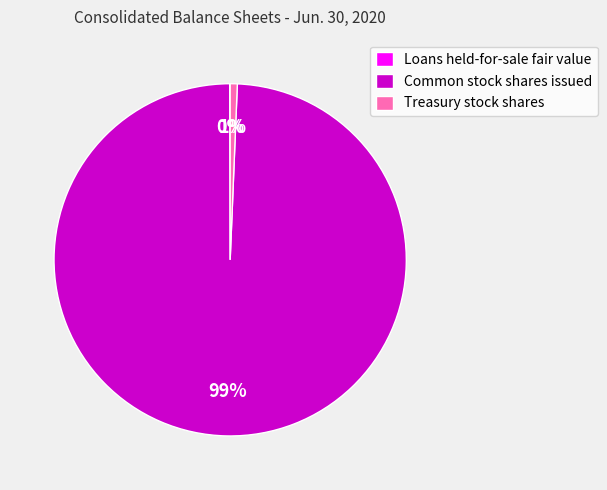

What is the majority slice?

Common stock shares issued